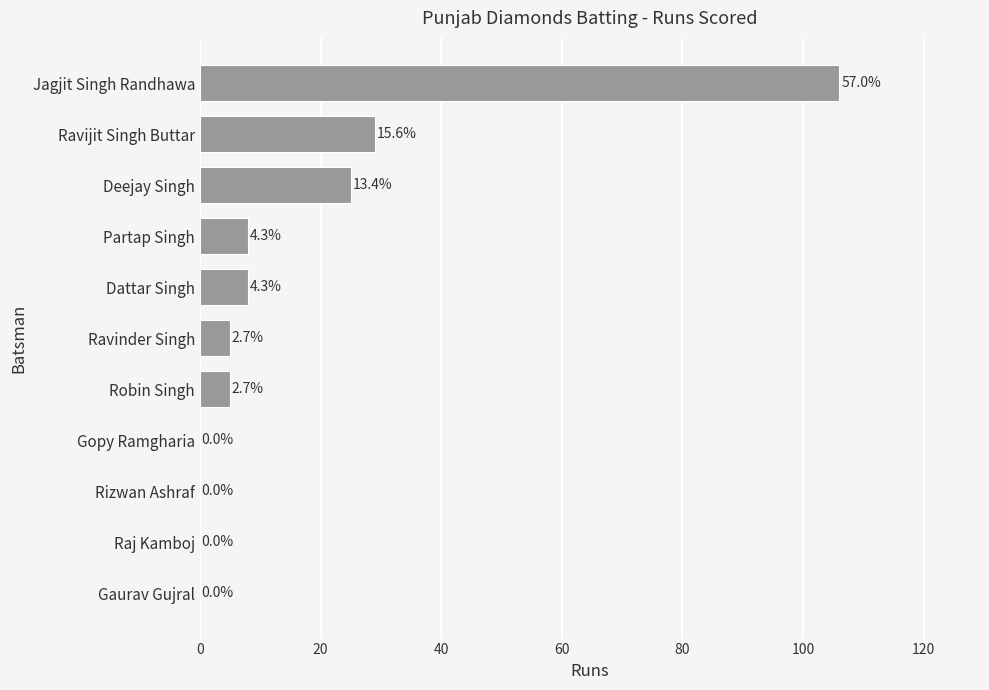

Are the bars horizontal?

Yes